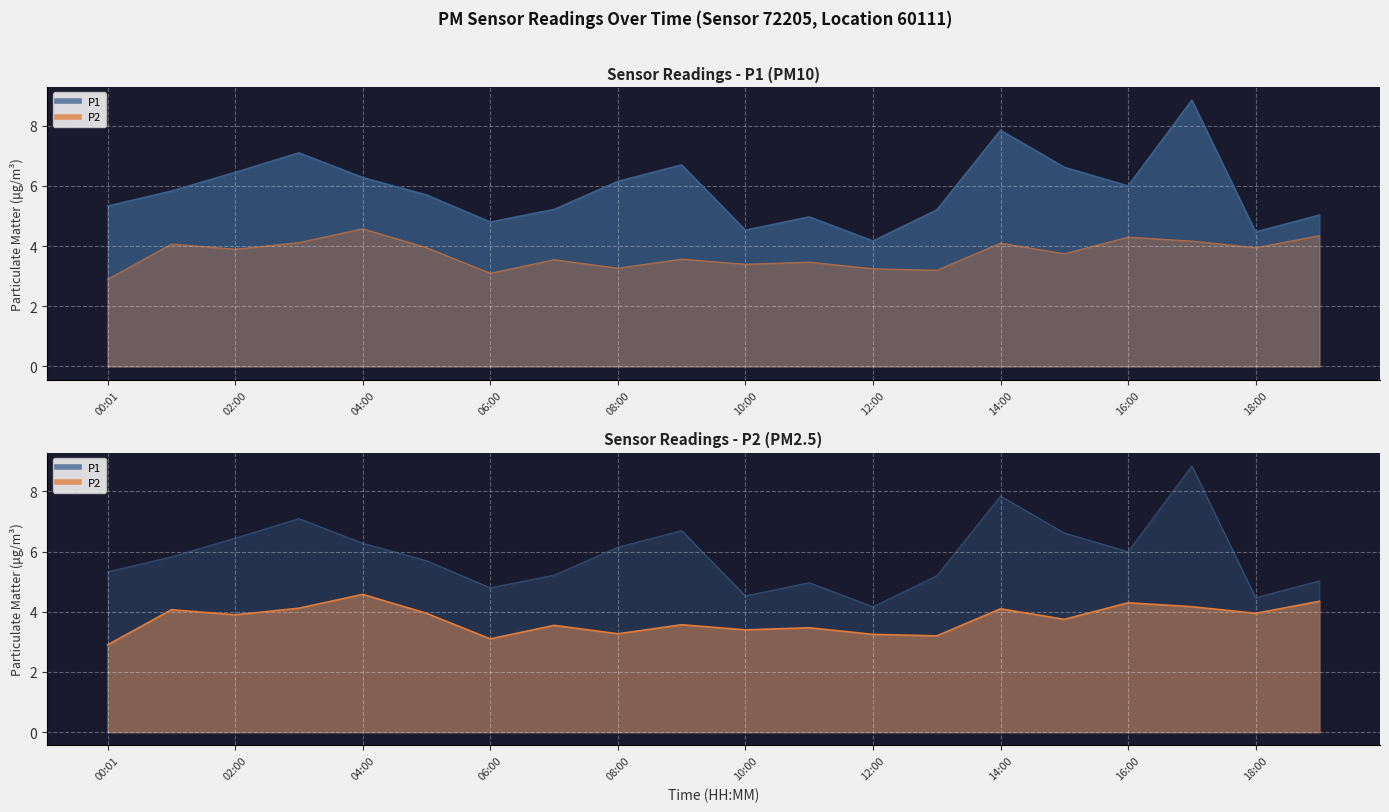

Which series has the largest range (max minus min)?

P1